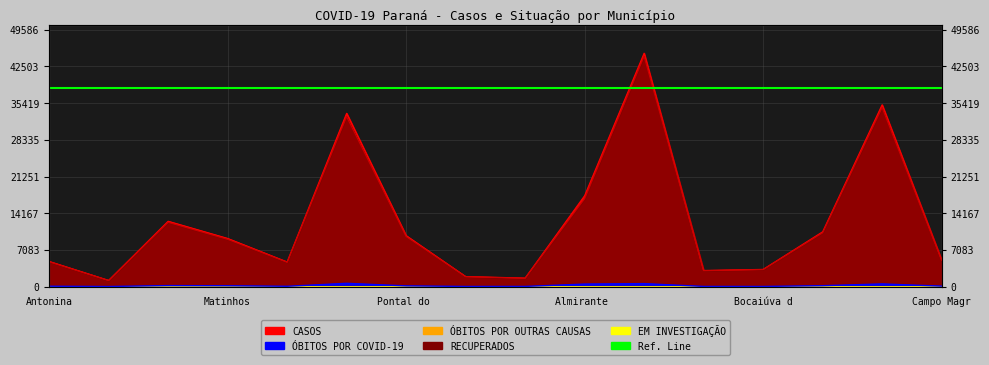

How many values in the RECUPERADOS series are below 9134?

8